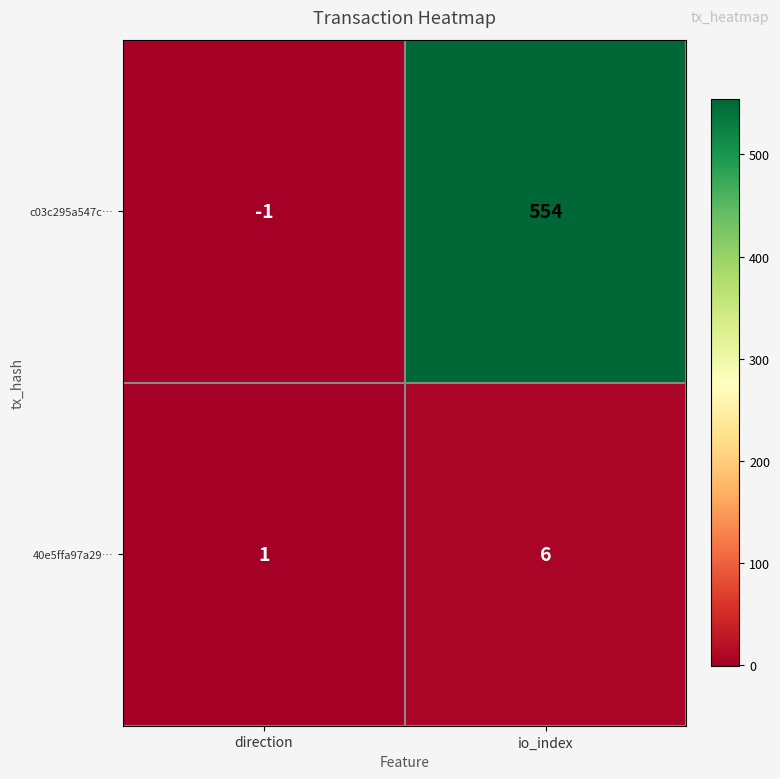

At which category is the sum across all series the highest?

io_index